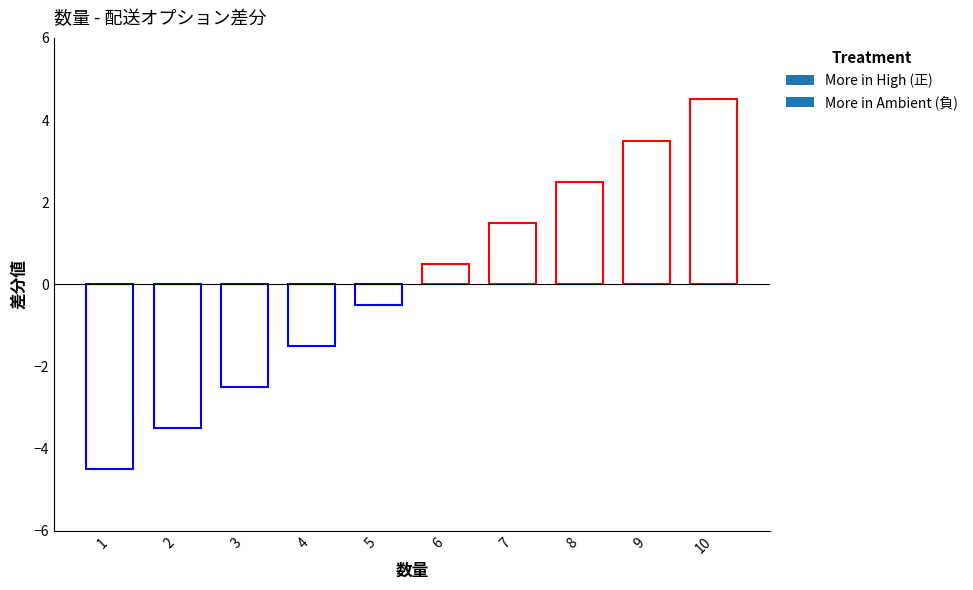

List the labels in order of value, largest first.

10, 9, 8, 7, 6, 5, 4, 3, 2, 1